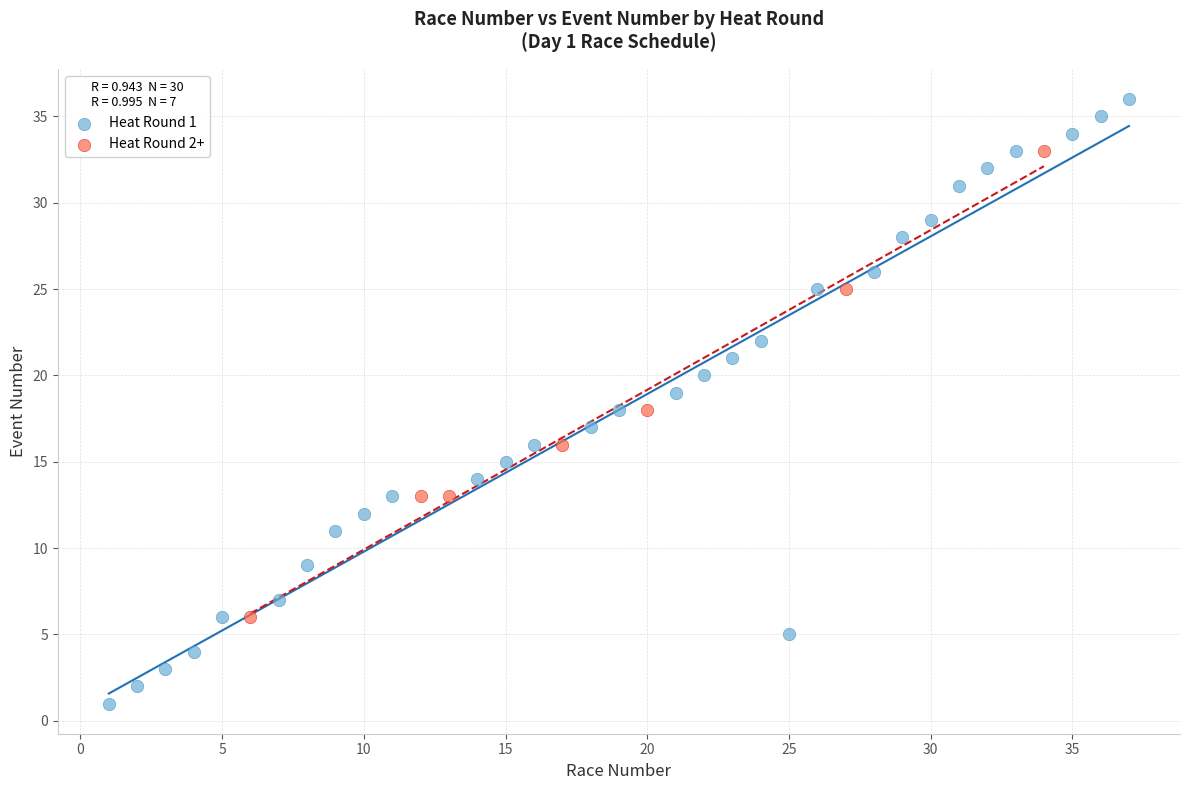

Which series has the widest spread of Y values?

Heat Round 1